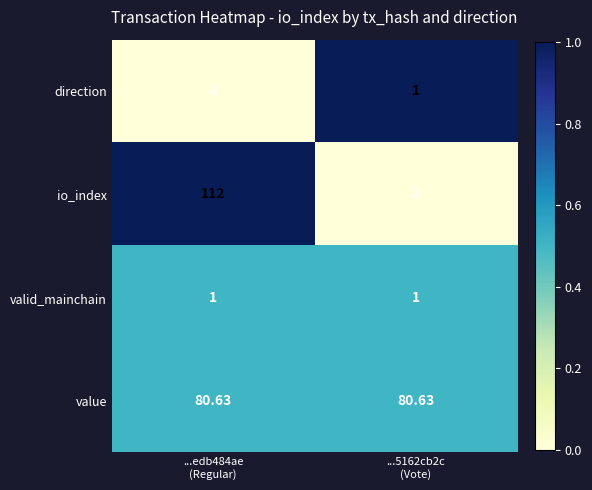

Between ...edb484ae
(Regular) and ...5162cb2c
(Vote), which series saw the biggest shift?

io_index